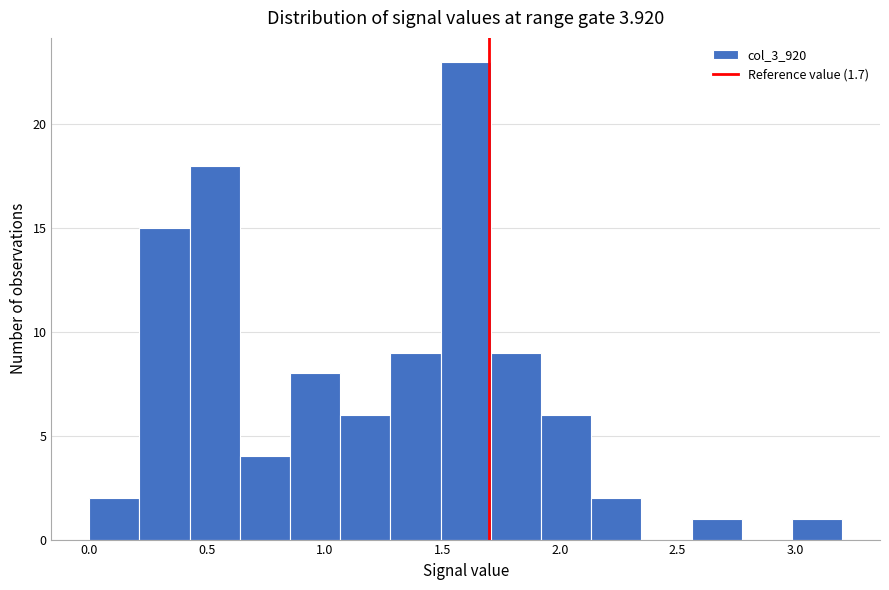

What is the height of the bar covering 1.90 to 2.15 on the x-axis? Neither the bar edges nor the heights are printed on the chart, so give them approximately, as read against the axes.

6